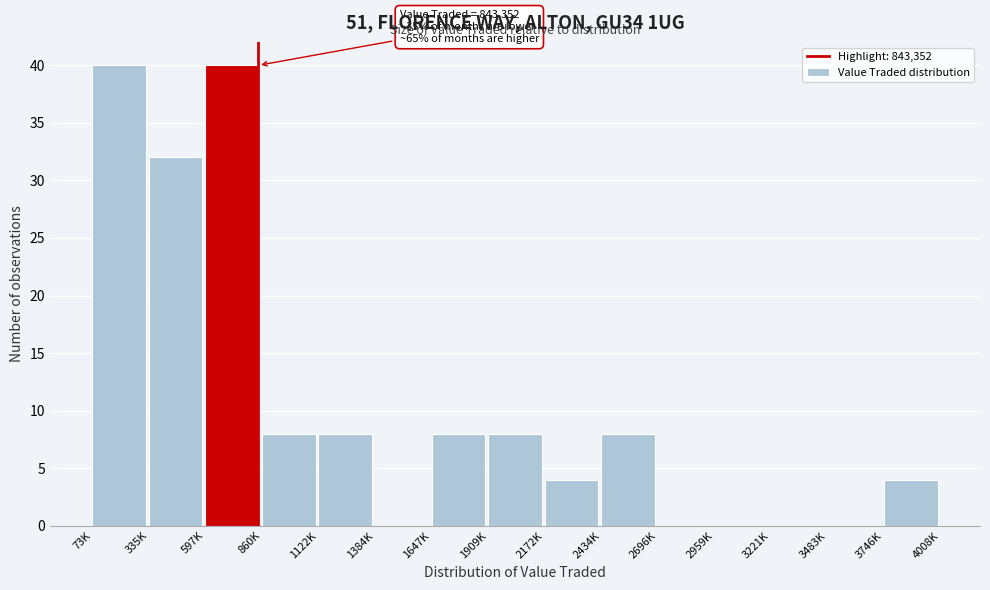

Reading left to right, extract all data points from this chart.

73K=40	335K=32	597K=40	860K=8	1122K=8	1384K=0	1647K=8	1909K=8	2172K=4	2434K=8	2696K=0	2959K=0	3221K=0	3483K=0	3746K=4